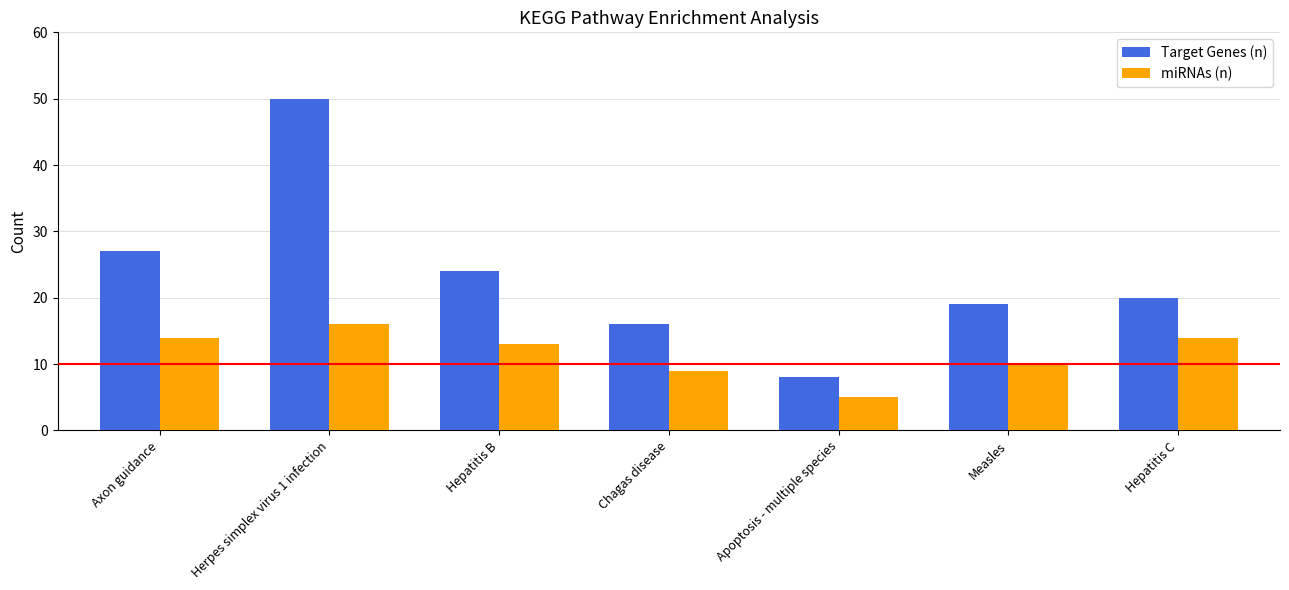

At which category does the chart reach its minimum across all series?

Apoptosis - multiple species